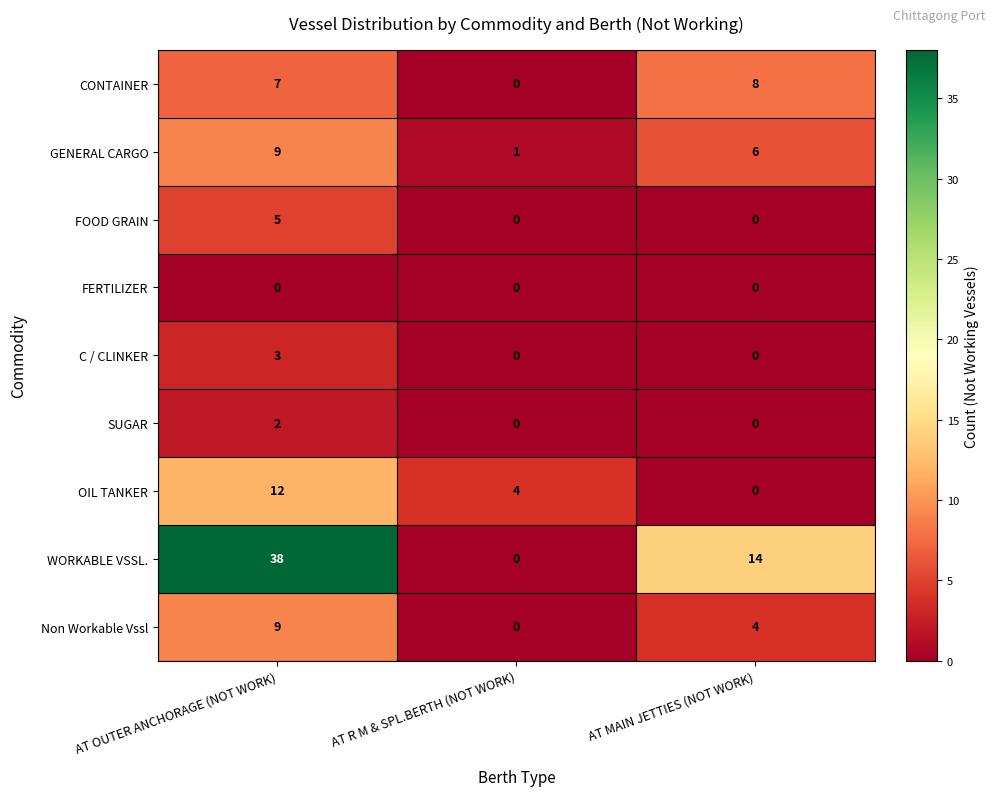

Which label corresponds to the largest value in the chart?

AT OUTER ANCHORAGE (NOT WORK)